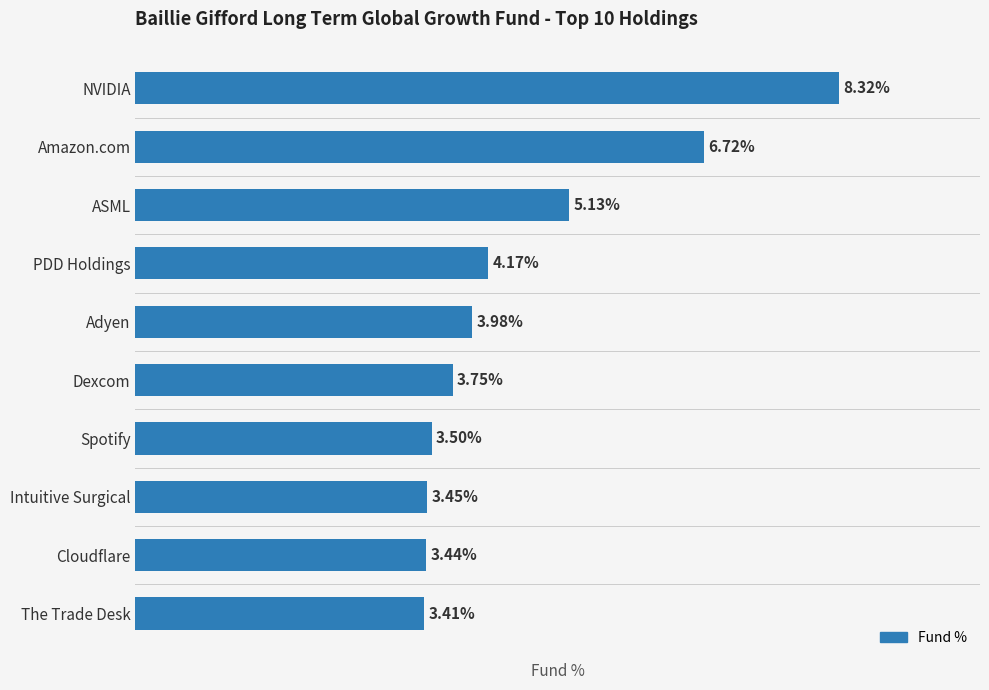

Which label corresponds to the smallest value in the chart?

The Trade Desk